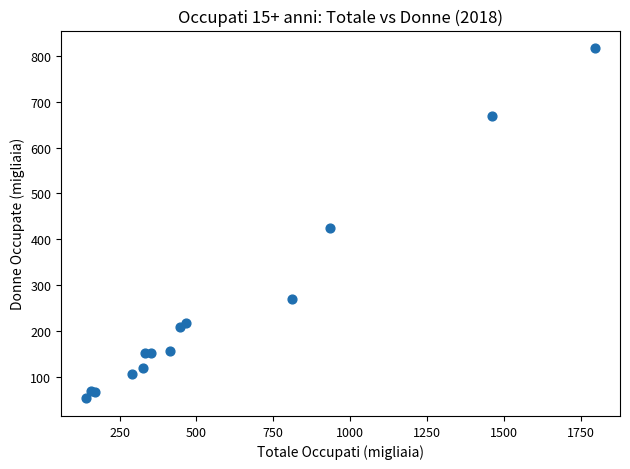

What Y value in the scatter plot is closest to 434?

424.8